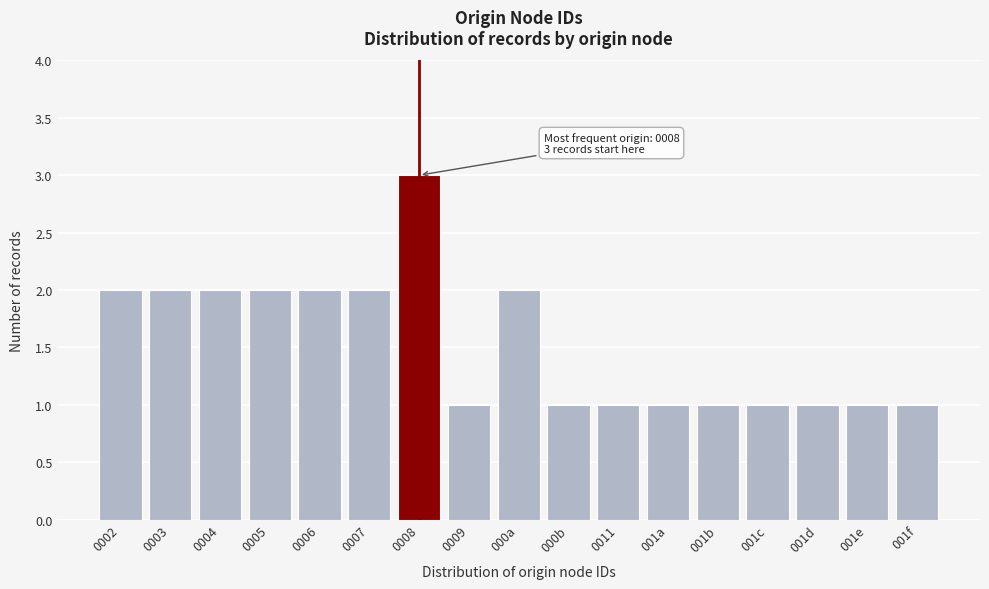

Reading left to right, extract all data points from this chart.

2	2	2	2	2	2	3	1	2	1	1	1	1	1	1	1	1